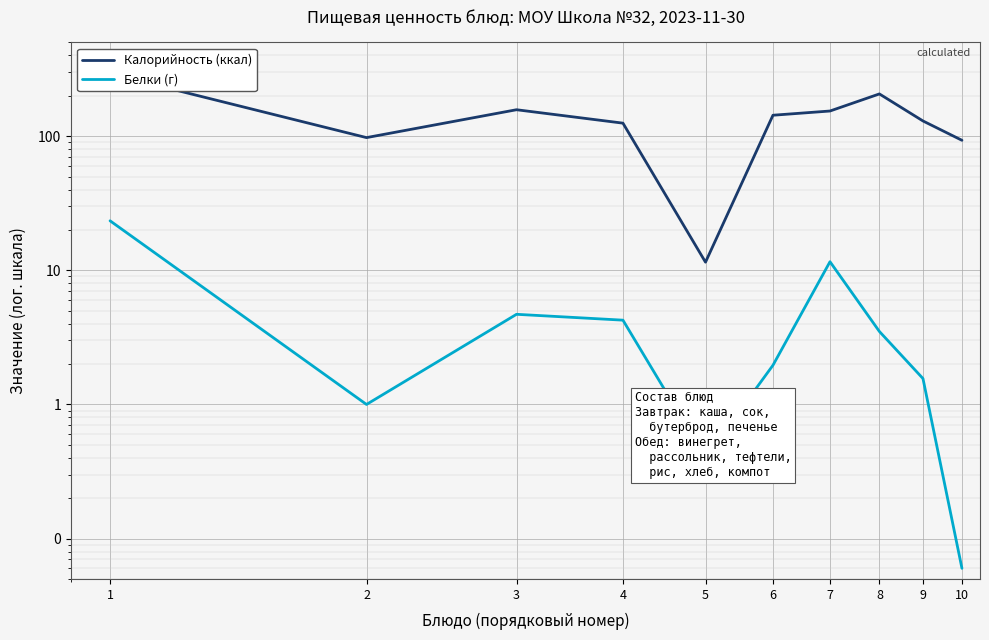

How many lines are shown in the chart?

2